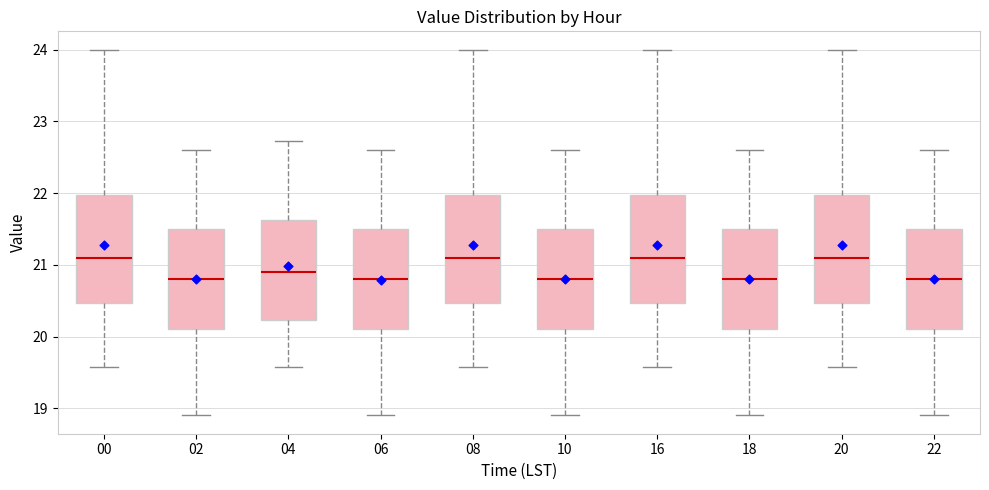

Reading left to right, read every box against the y-axis: the position of its median line, the range the box covers, and the ends of its whiskers. The values are not printed on the chart, so give them approximately, as read against the axis.

00: median 21.1, box 20.5 to 22.0, whiskers 19.6 to 24.0
02: median 20.8, box 20.1 to 21.5, whiskers 18.9 to 22.6
04: median 20.9, box 20.2 to 21.6, whiskers 19.6 to 22.7
06: median 20.8, box 20.1 to 21.5, whiskers 18.9 to 22.6
08: median 21.1, box 20.5 to 22.0, whiskers 19.6 to 24.0
10: median 20.8, box 20.1 to 21.5, whiskers 18.9 to 22.6
16: median 21.1, box 20.5 to 22.0, whiskers 19.6 to 24.0
18: median 20.8, box 20.1 to 21.5, whiskers 18.9 to 22.6
20: median 21.1, box 20.5 to 22.0, whiskers 19.6 to 24.0
22: median 20.8, box 20.1 to 21.5, whiskers 18.9 to 22.6